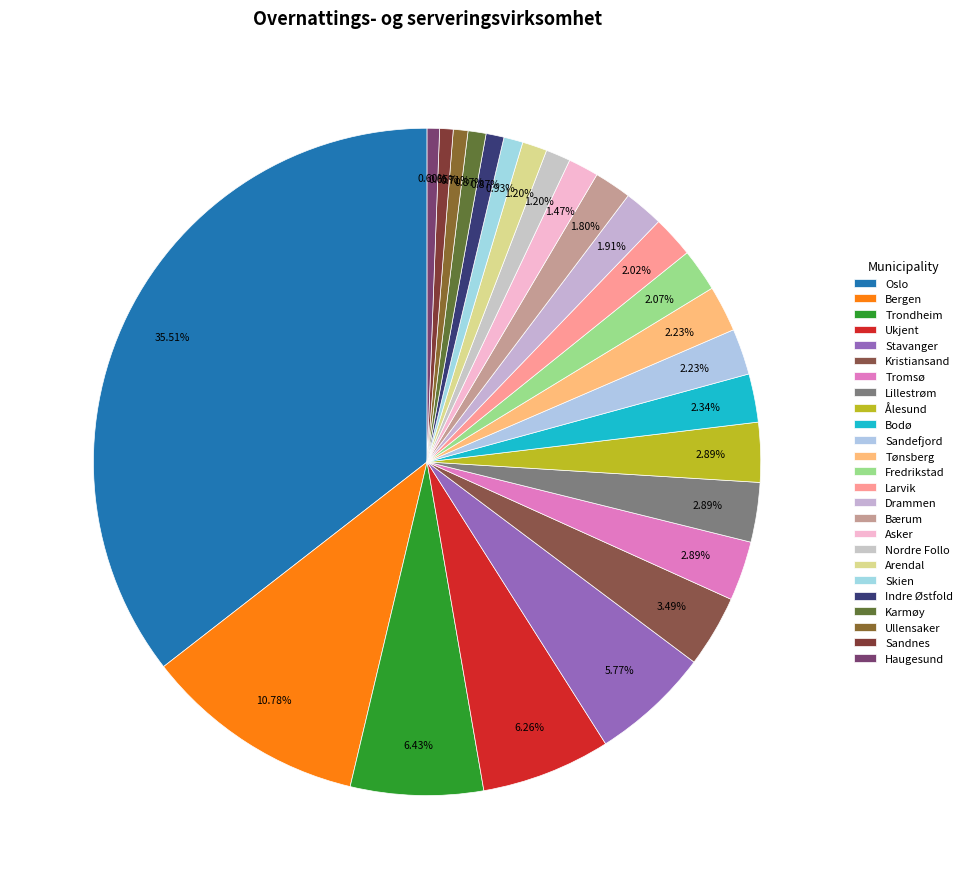

To the nearest percent, what is the combined percentage of Stavanger and Ukjent?

12%